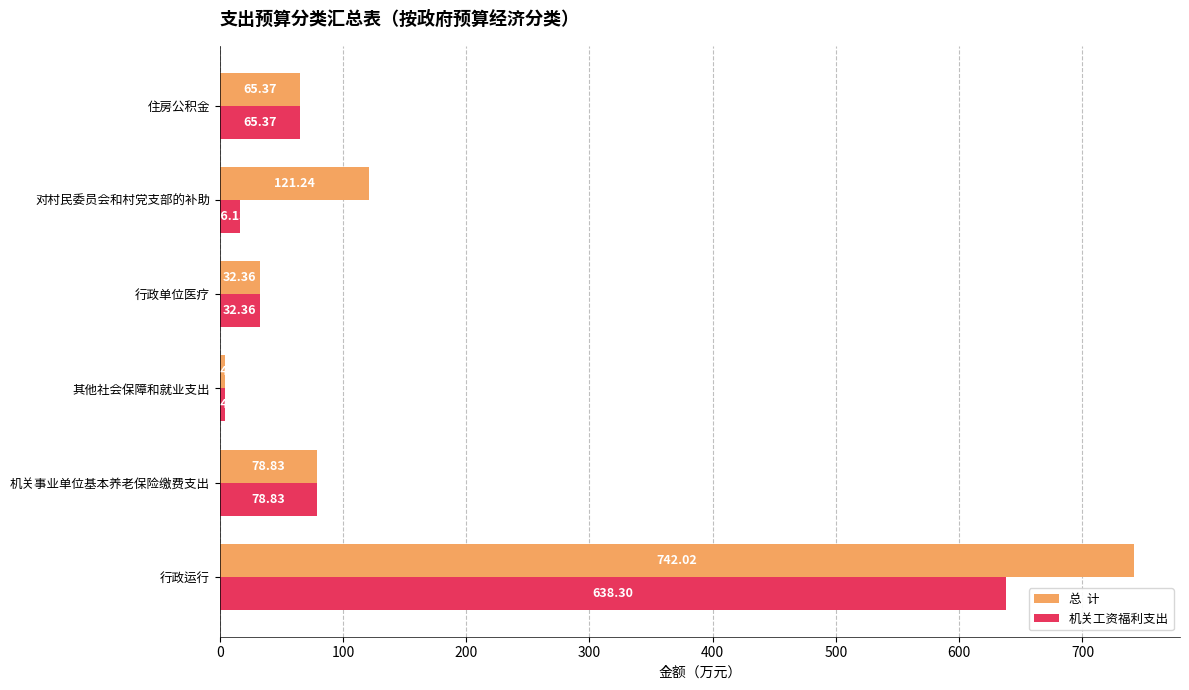

Which label corresponds to the largest value in the chart?

行政运行